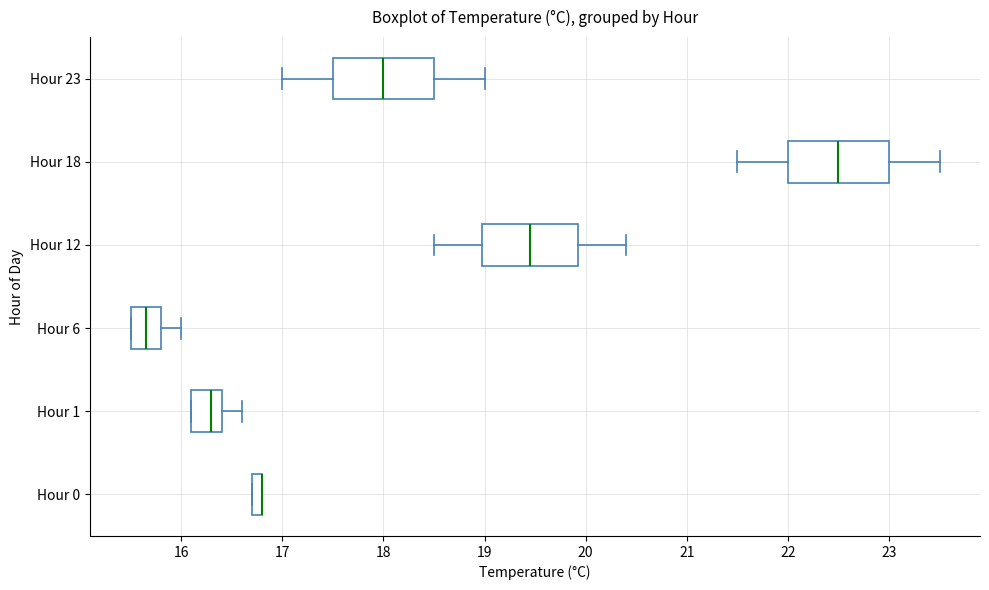

Where is the left edge of the box for Hour 18 on the x-axis? The values are not printed on the chart, so give them approximately, as read against the axis.

22.0